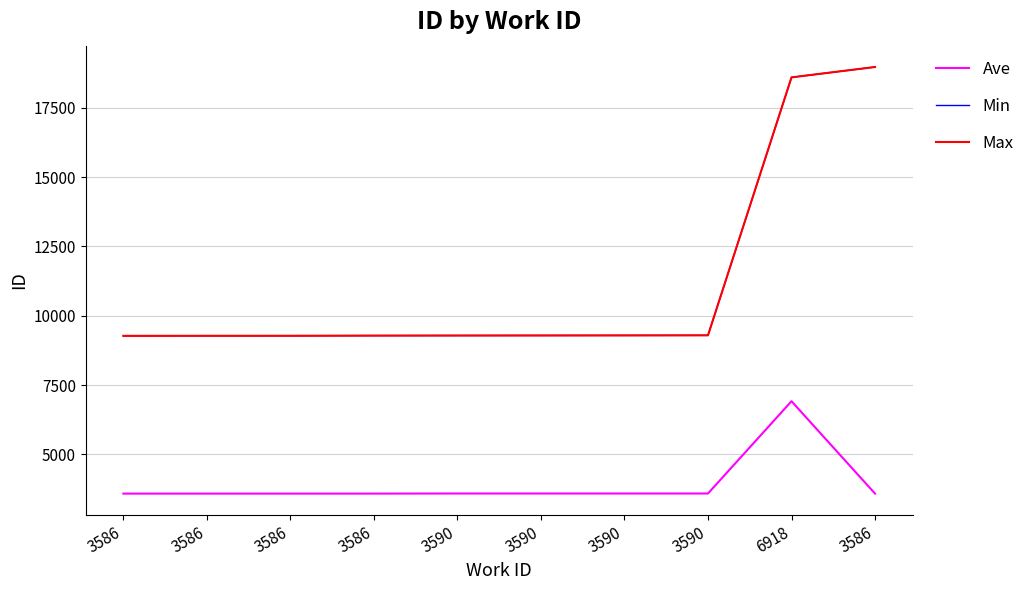

Does the chart have visible grid lines?

Yes